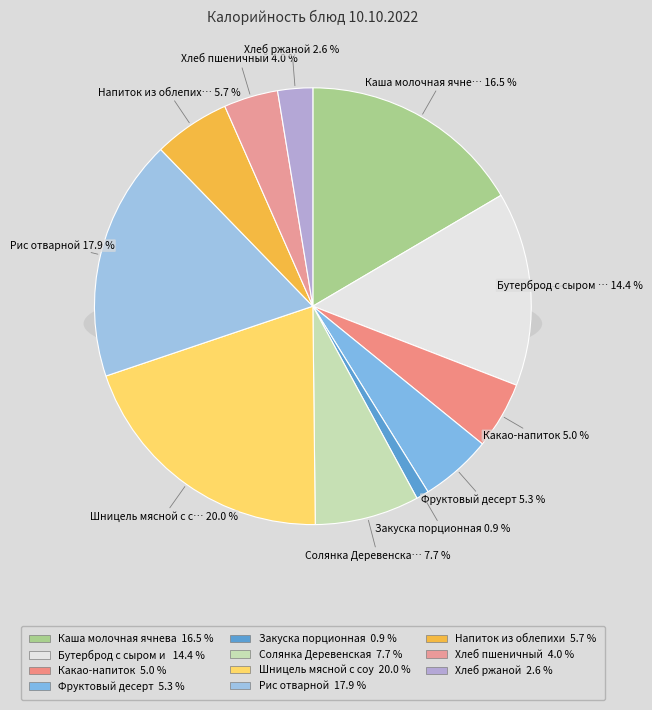

Is there a majority slice in this chart?

No